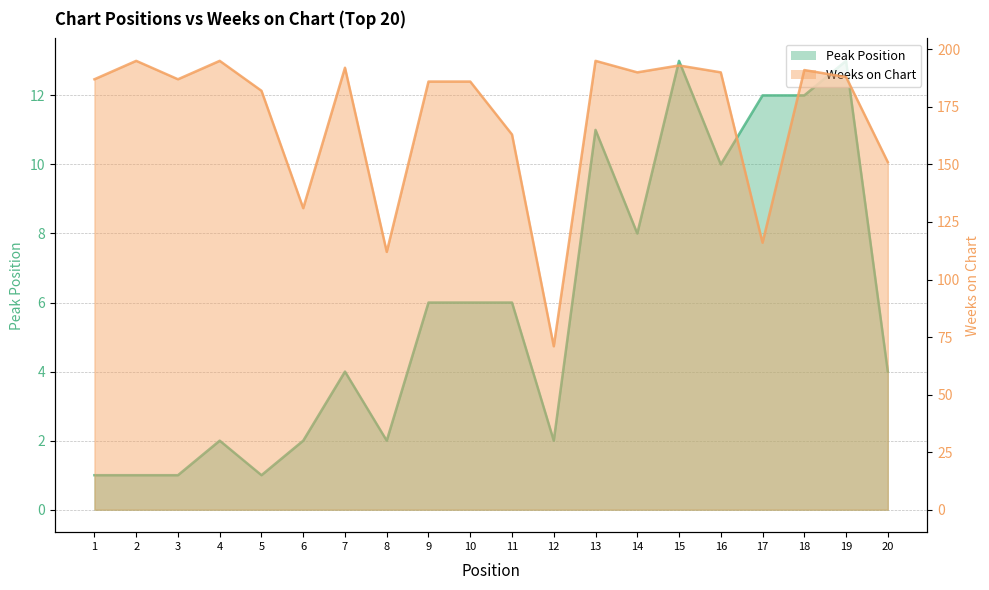

What is the difference between the Peak Position values at 16 and 17?

2